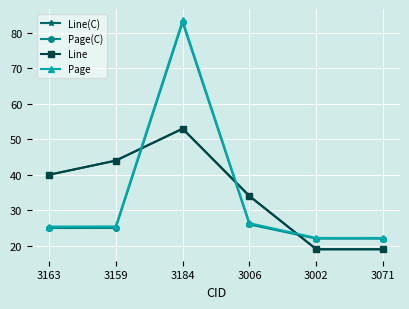

Rank the categories by Page(C) value from lowest to highest.

3002, 3071, 3163, 3159, 3006, 3184